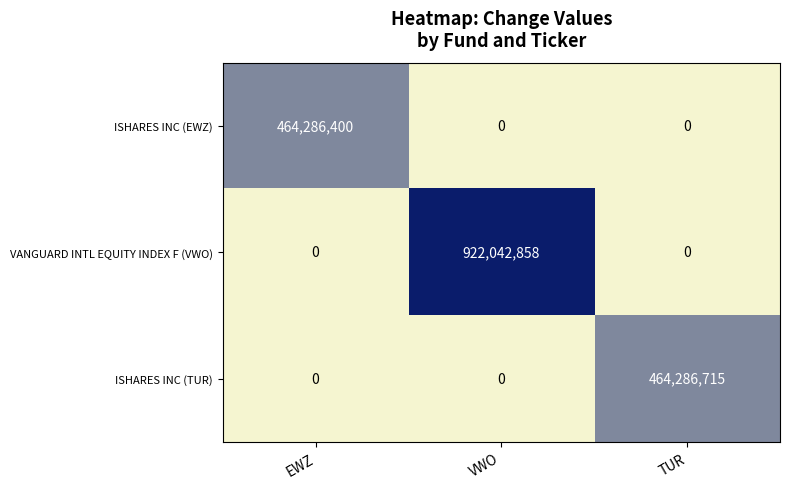

What is the sum of all ISHARES INC (TUR) values?

464286715